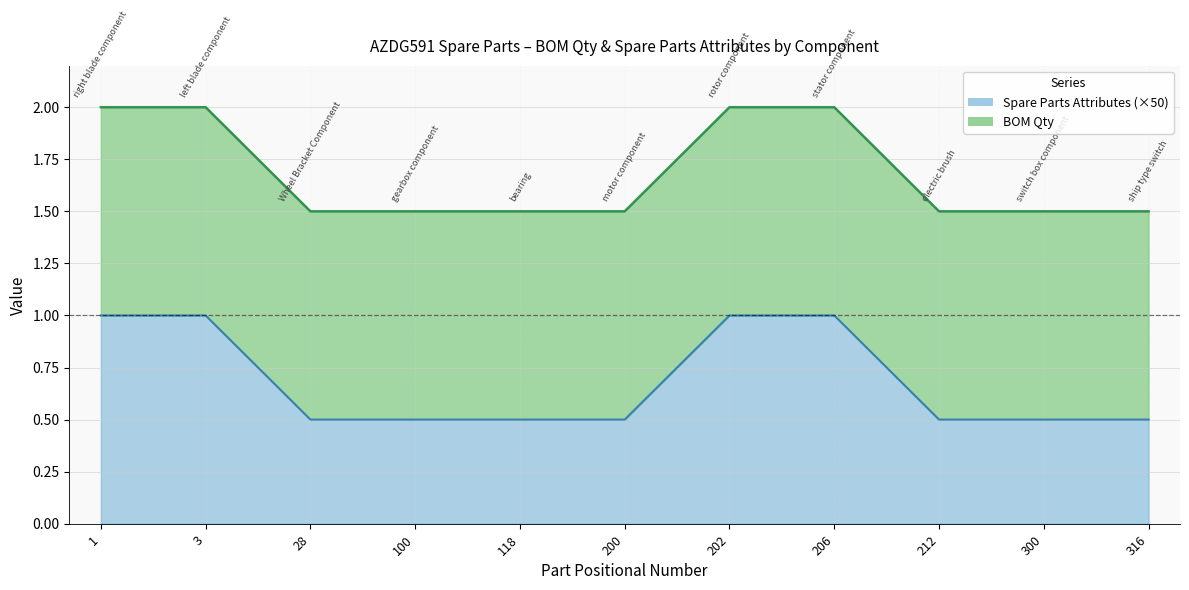

What position from the right is rotor component?

5